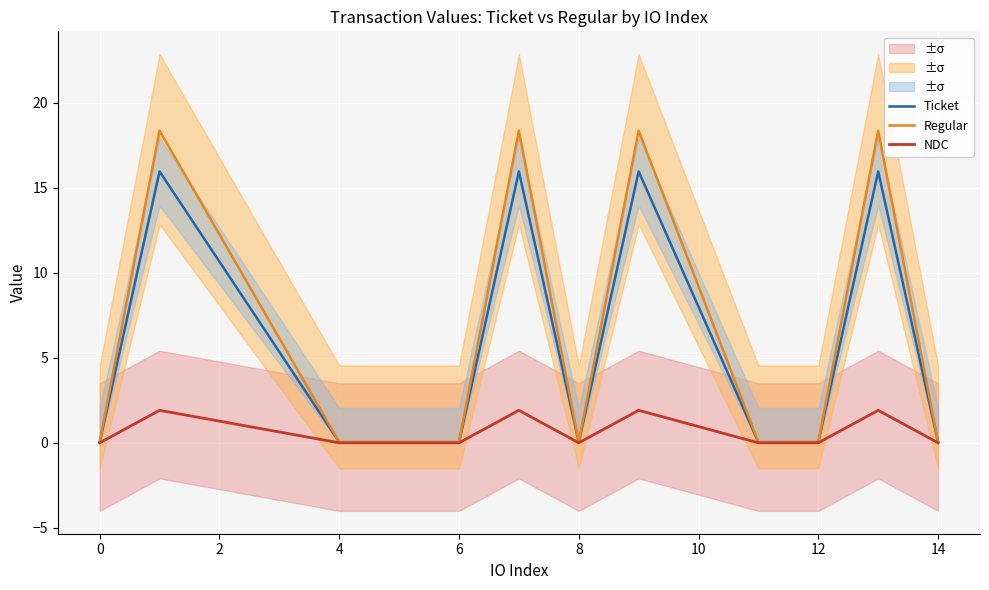

True or false: Regular has a value of 0.0 at 14.

True